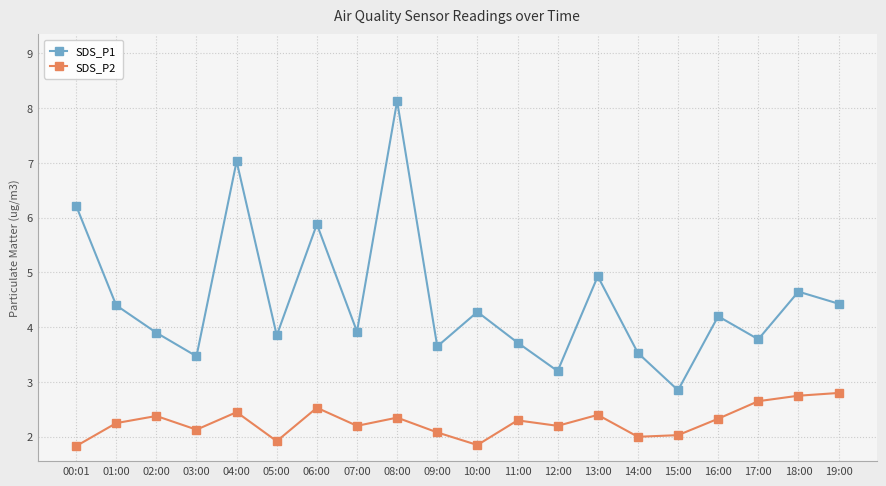

At which category does SDS_P1 reach its first local valley?

03:00